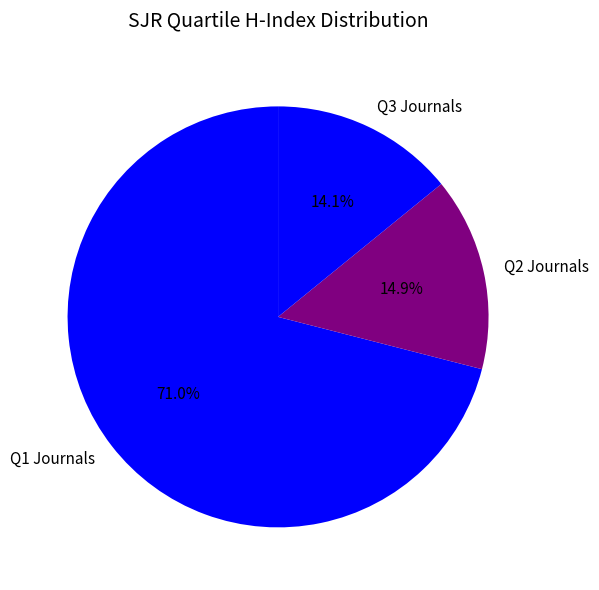

Between Q1 Journals and Q3 Journals, which is larger?

Q1 Journals